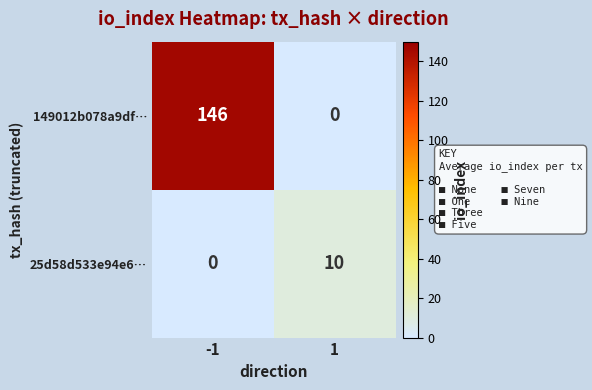

What is the maximum value shown in the chart?

146